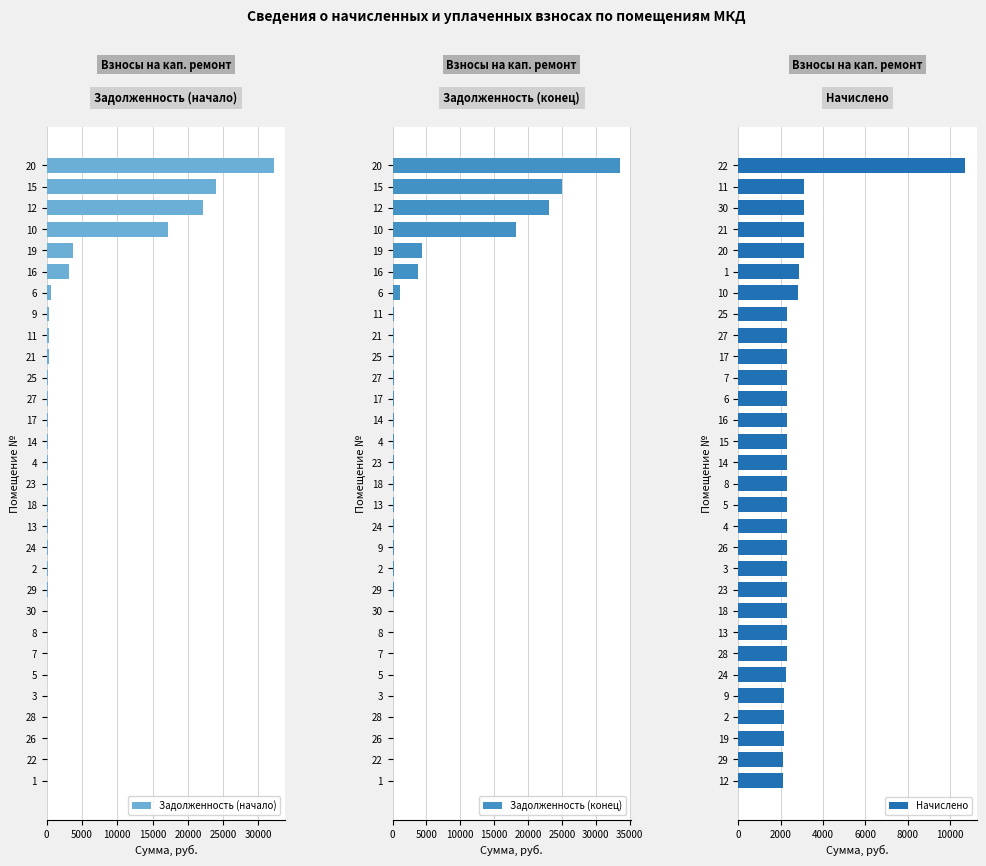

What is the value of the Задолженность (начало) bar at the 4th from the left?

17138.6